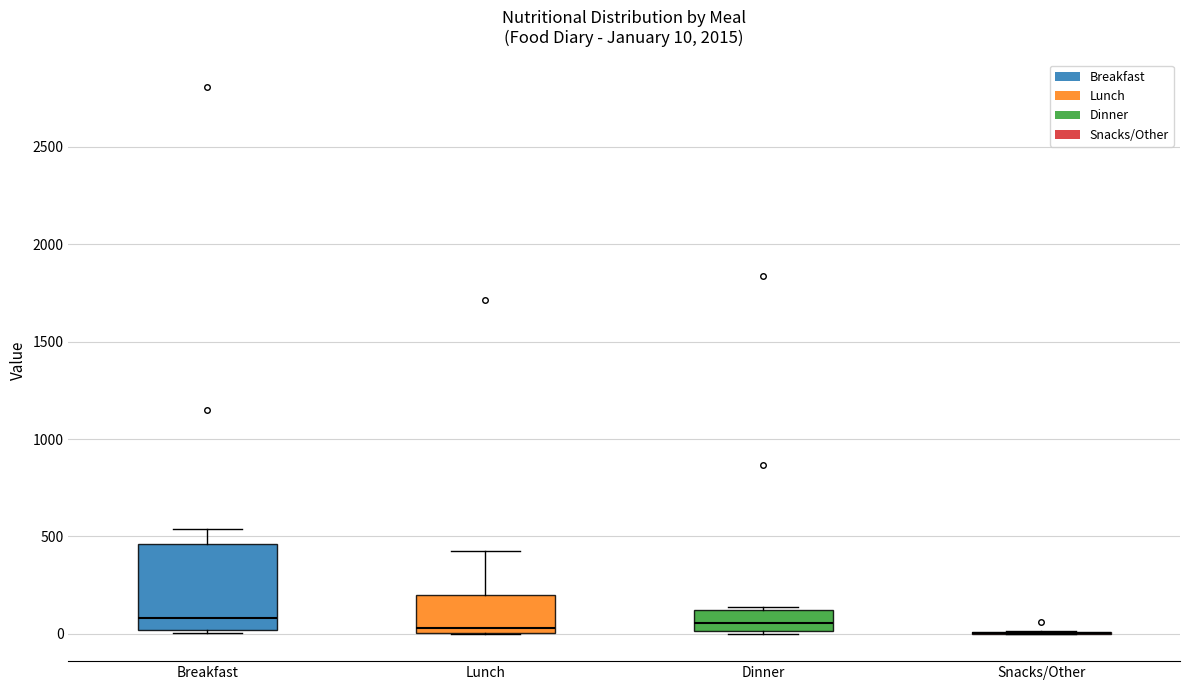

Which box is the tallest, from its lower edge to its upper edge?

Breakfast